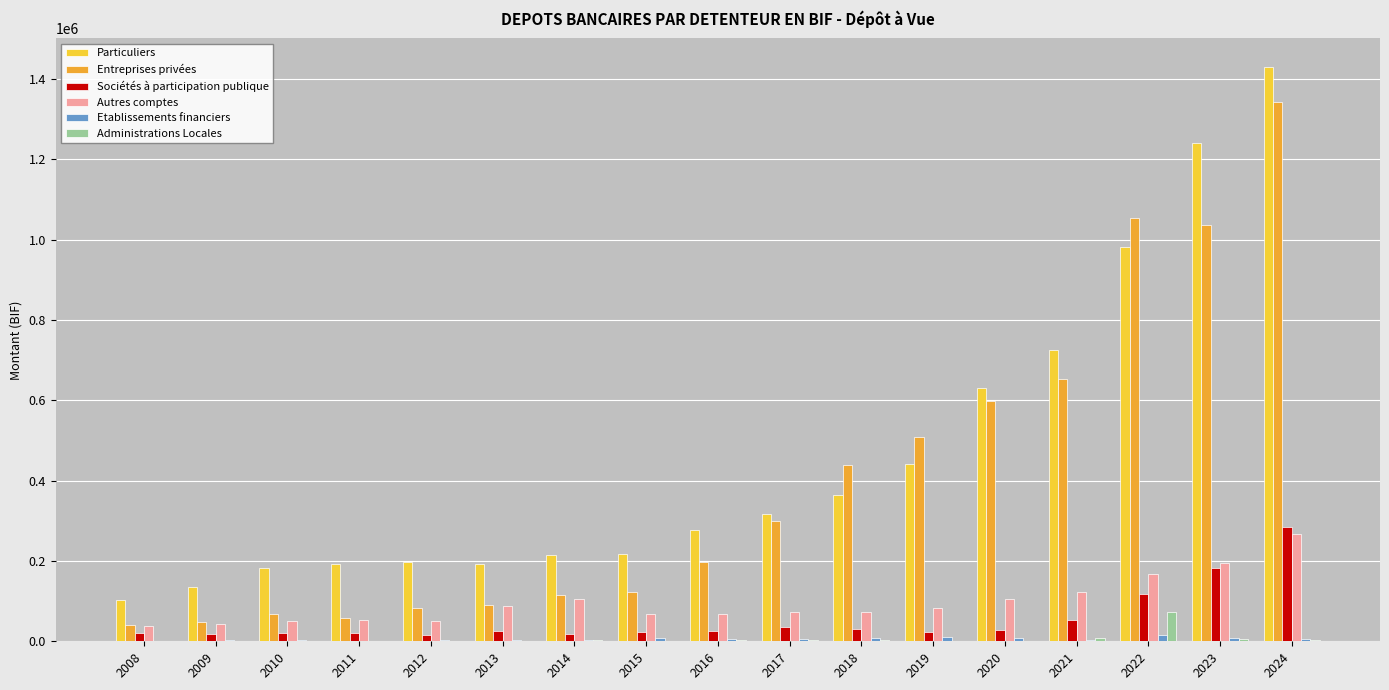

How many data points does each series have?

17